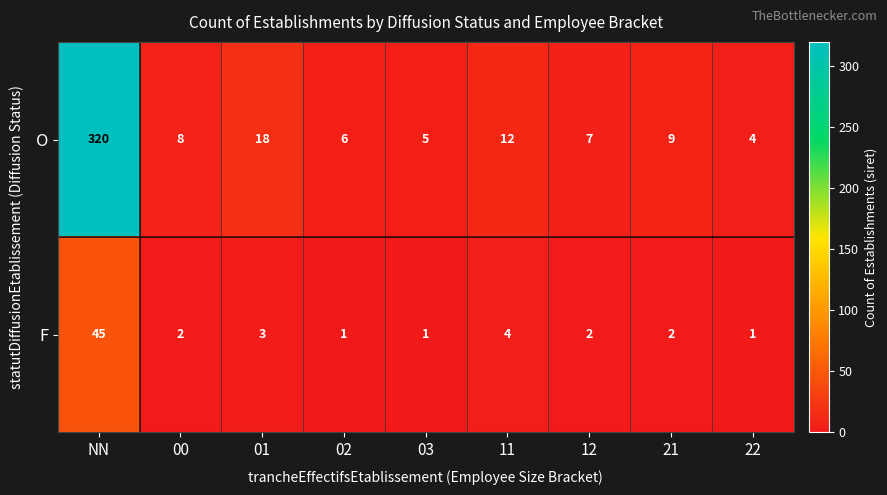

How many data points does each series have?

9